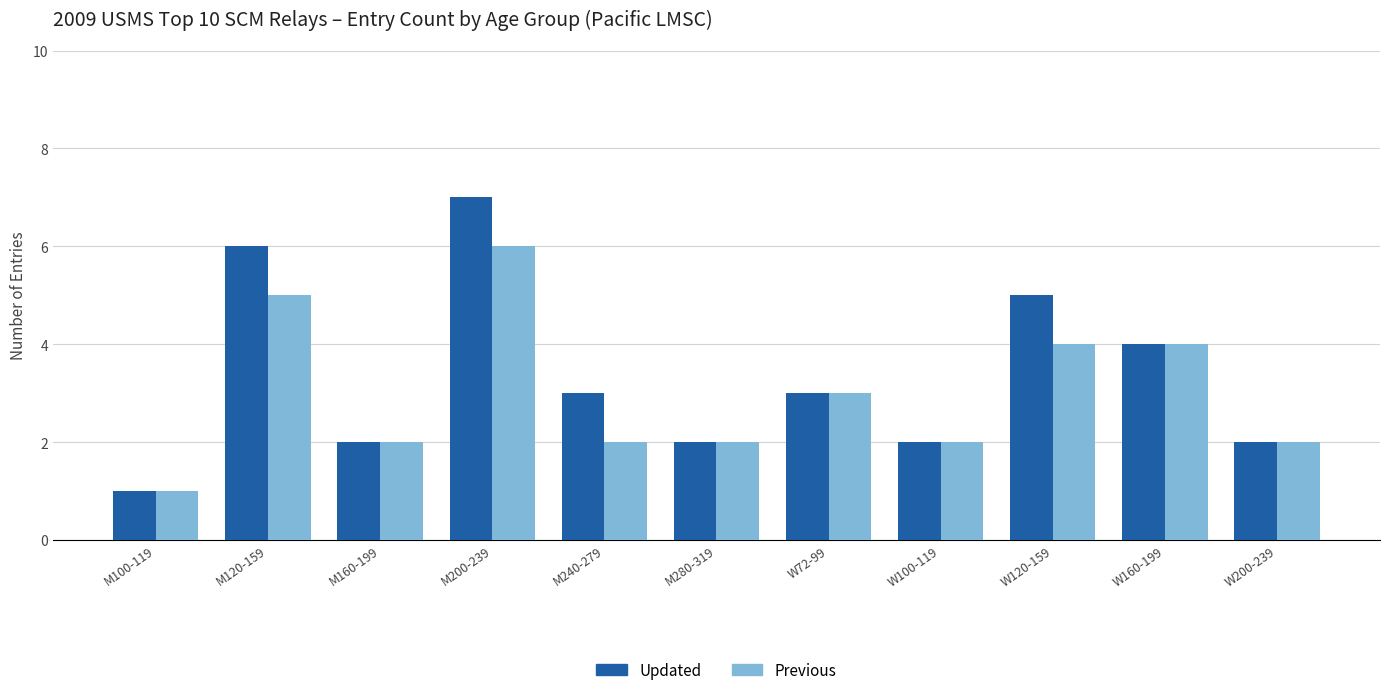

What is the total value across all series at M120-159?

11